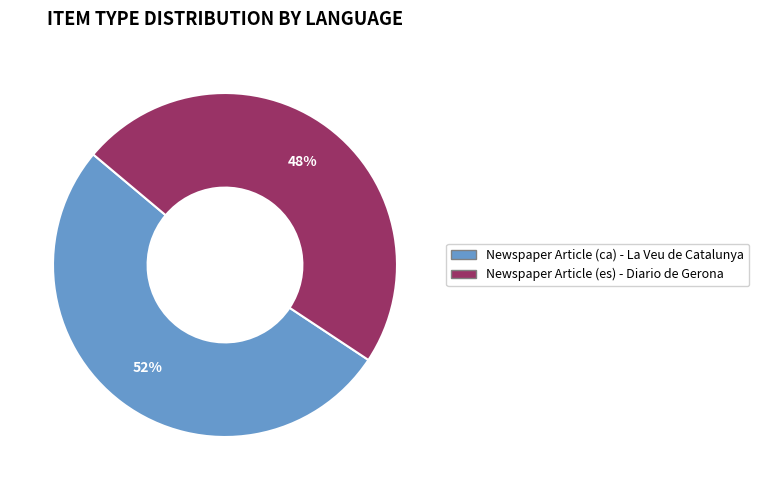

How many slices are in this pie chart?

2